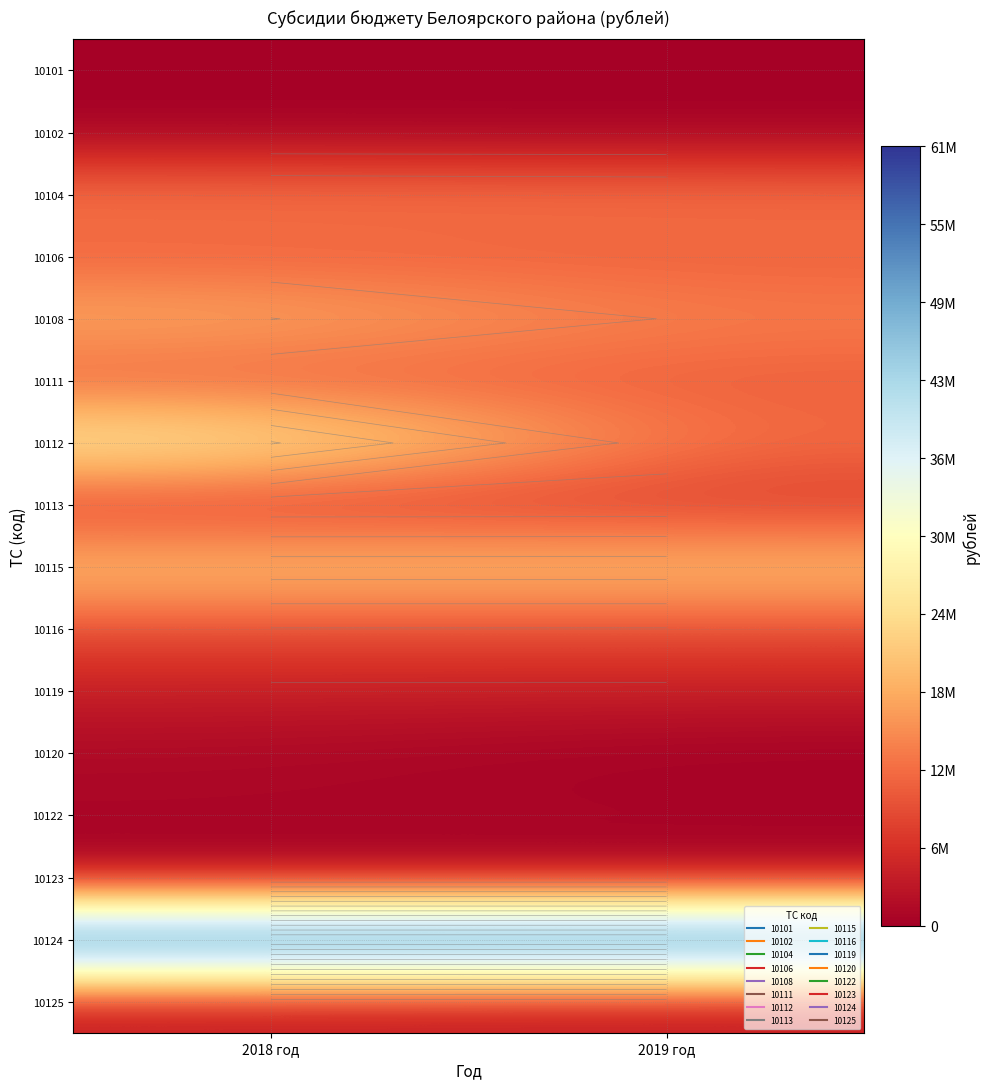

How many data points does each series have?

2